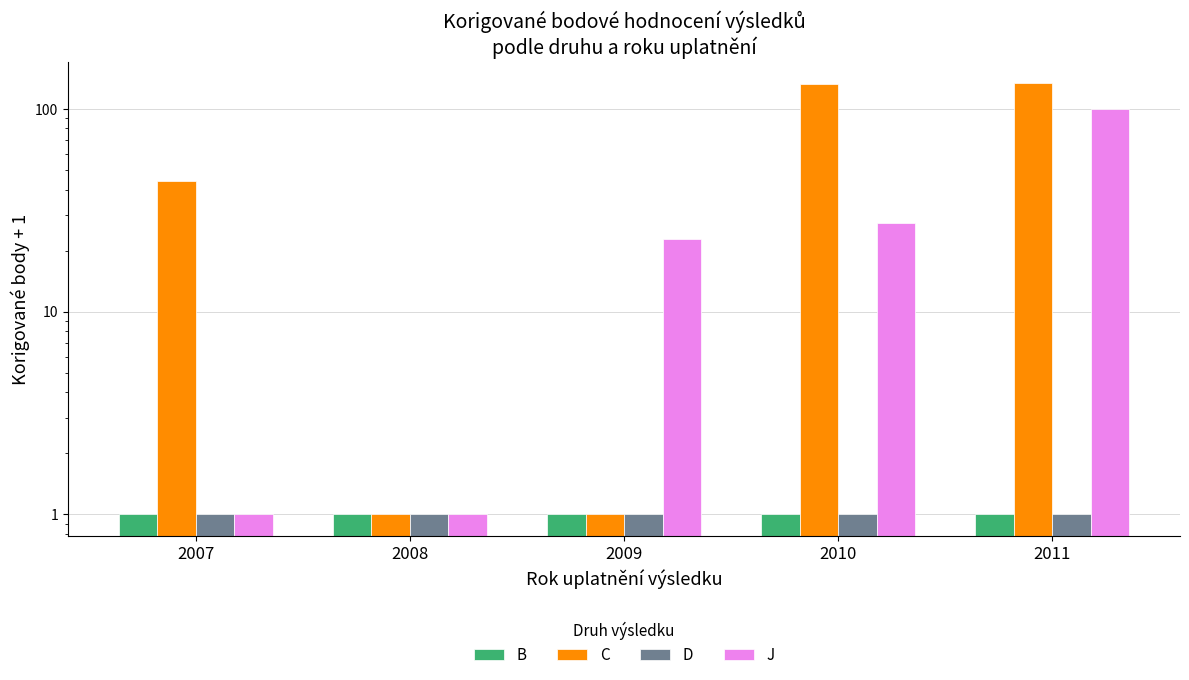

What is the value of the B bar at the 3rd from the left?

1.0